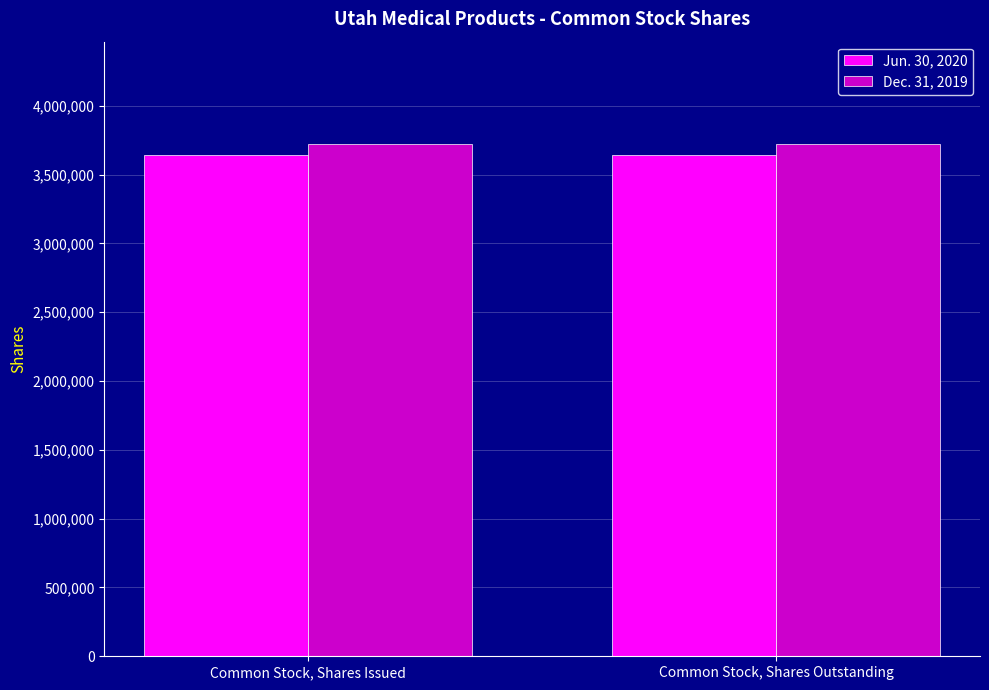

Which series has the largest total across all categories?

Dec. 31, 2019